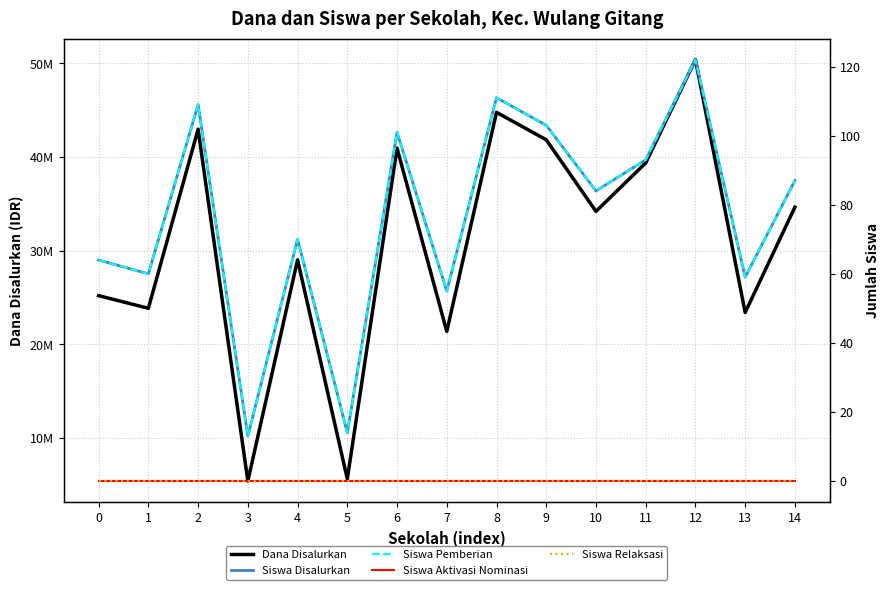

True or false: Siswa Aktivasi Nominasi and Siswa Disalurkan intersect in this chart.

False